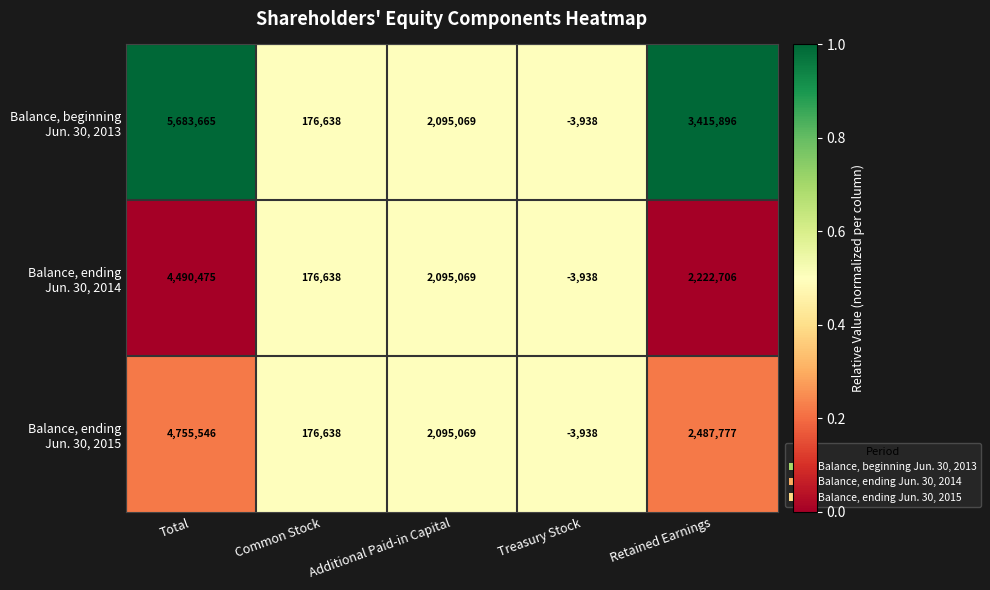

How many series are shown in this chart?

3